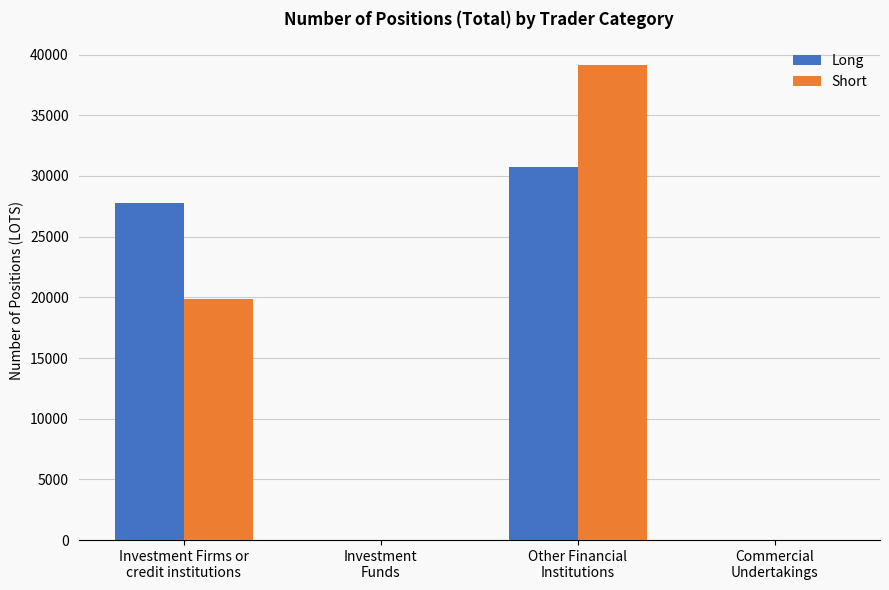

How many groups of bars are there?

4